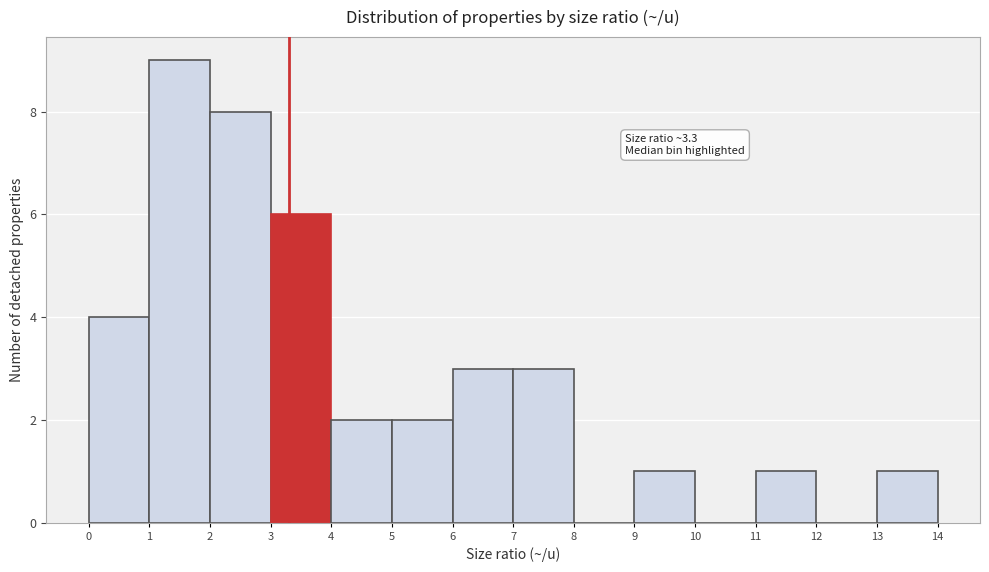

Which range on the x-axis has the tallest bar?

1 to 2